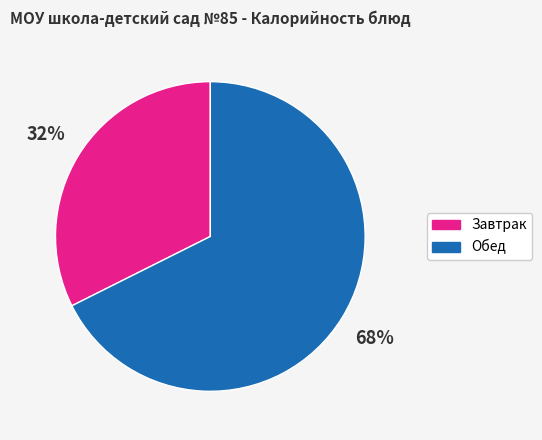

Does any single category account for the majority?

Yes